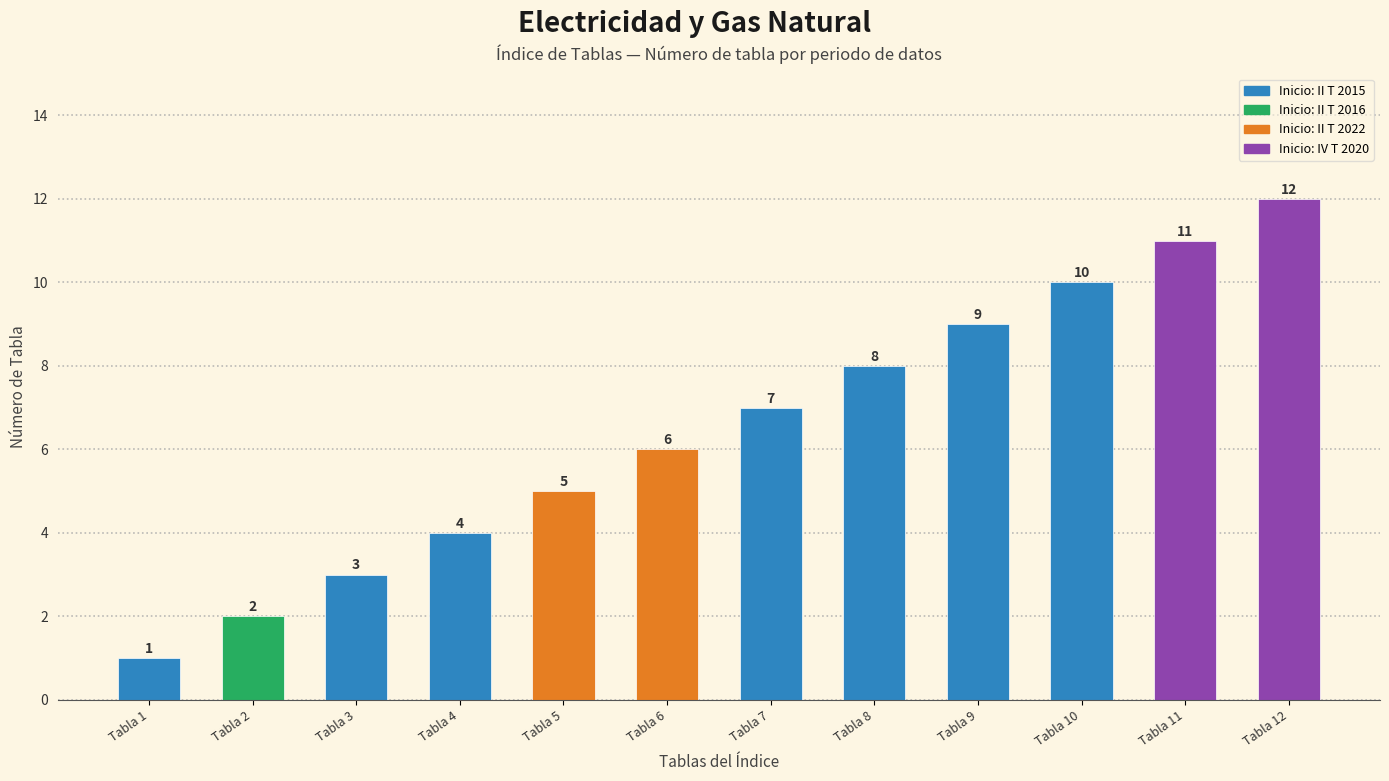

At which label is the value closest to 6?

Tabla 6